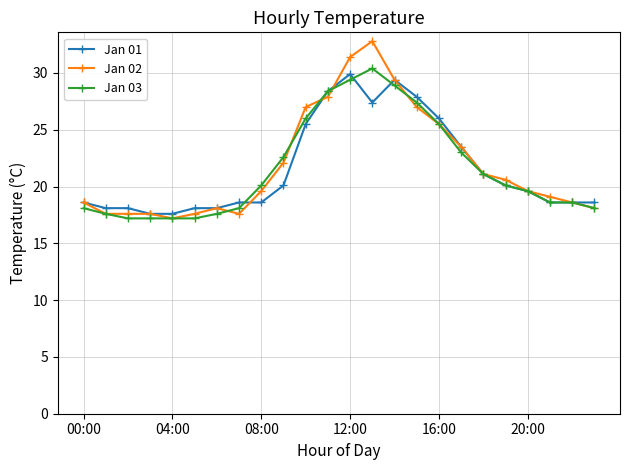

How many data points does each series have?

24